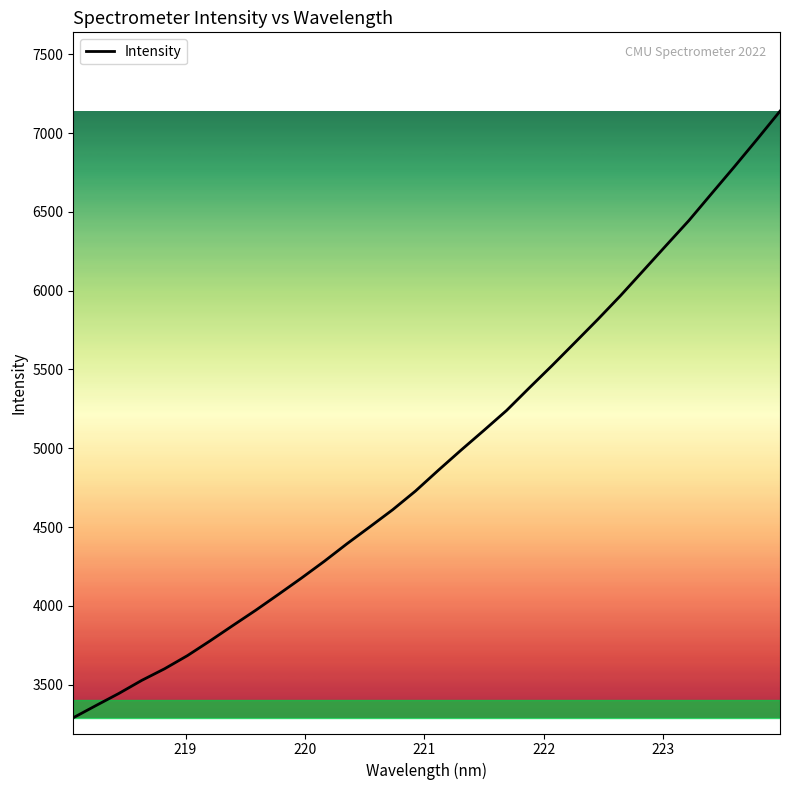

What is the minimum value shown in the chart?

3290.8